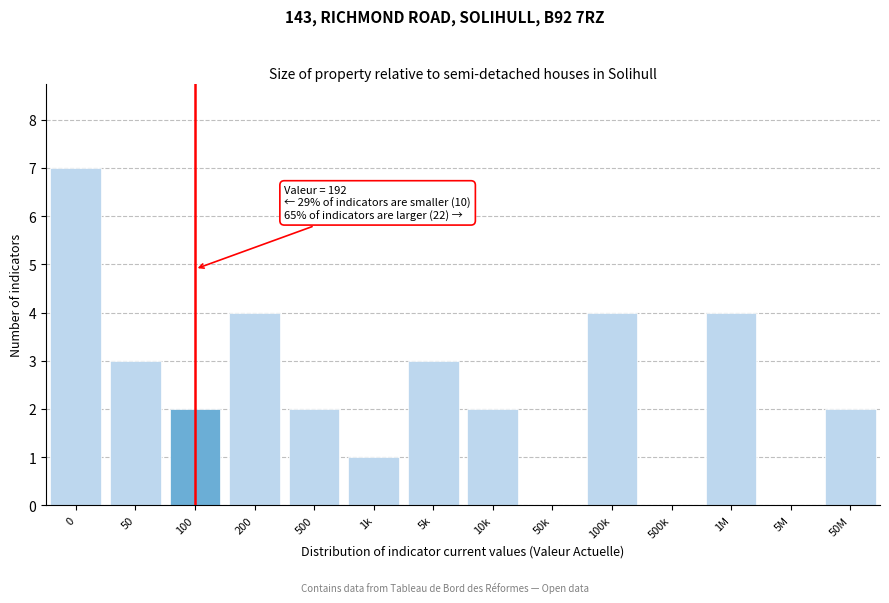

Reading left to right, extract all data points from this chart.

0=7	50=3	100=2	200=4	500=2	1k=1	5k=3	10k=2	50k=0	100k=4	500k=0	1M=4	5M=0	50M=2